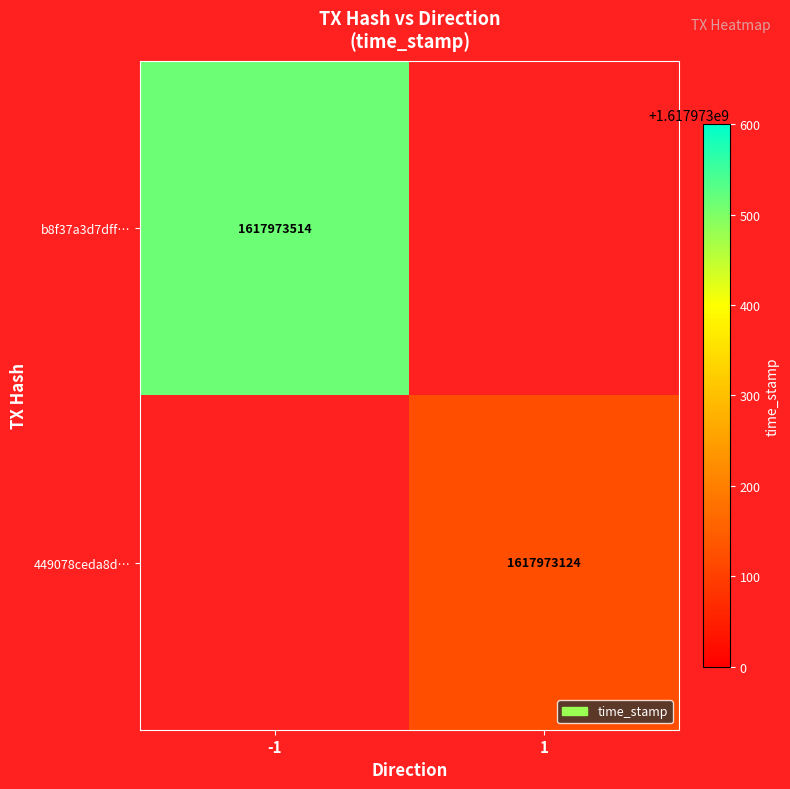

Which series has the largest range (max minus min)?

b8f37a3d7dff13d2d34f078ea55aa49aa7c7f00